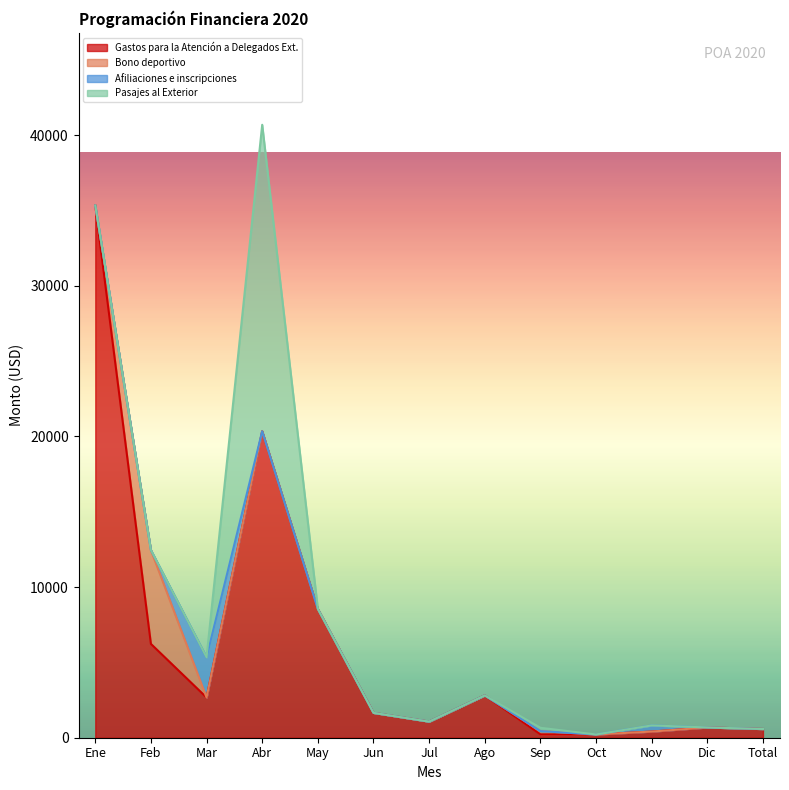

The value of Afiliaciones e inscripciones at May is 0.0. True or false?

True